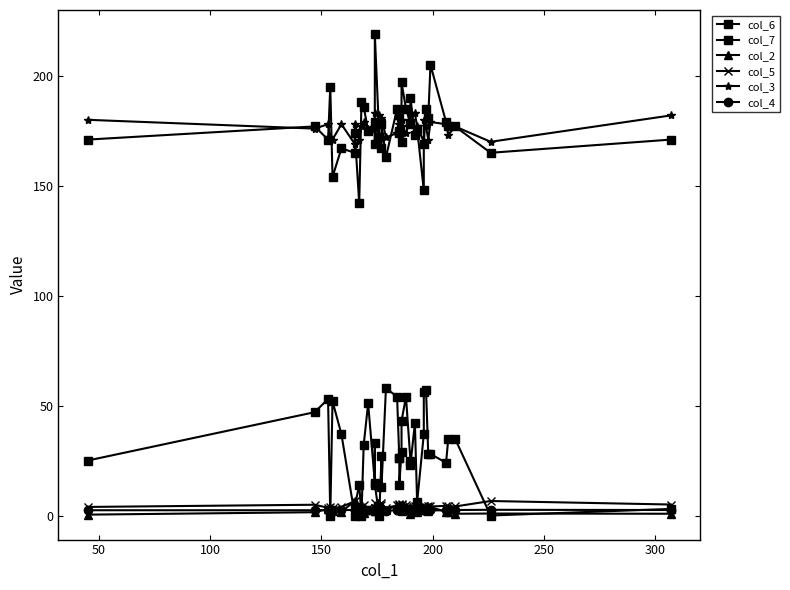

At how many categories does at least one series exceed 28?

40